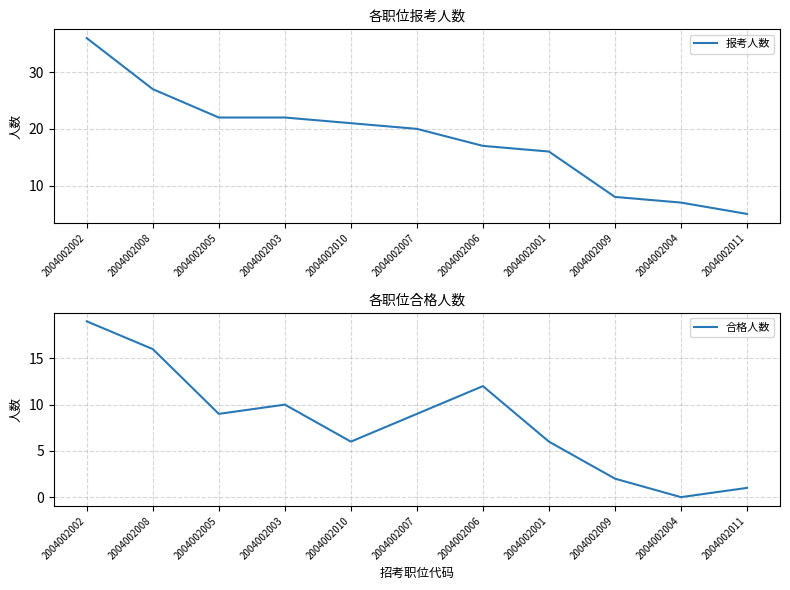

Rank the series by their average value, from highest to lowest.

报考人数, 合格人数